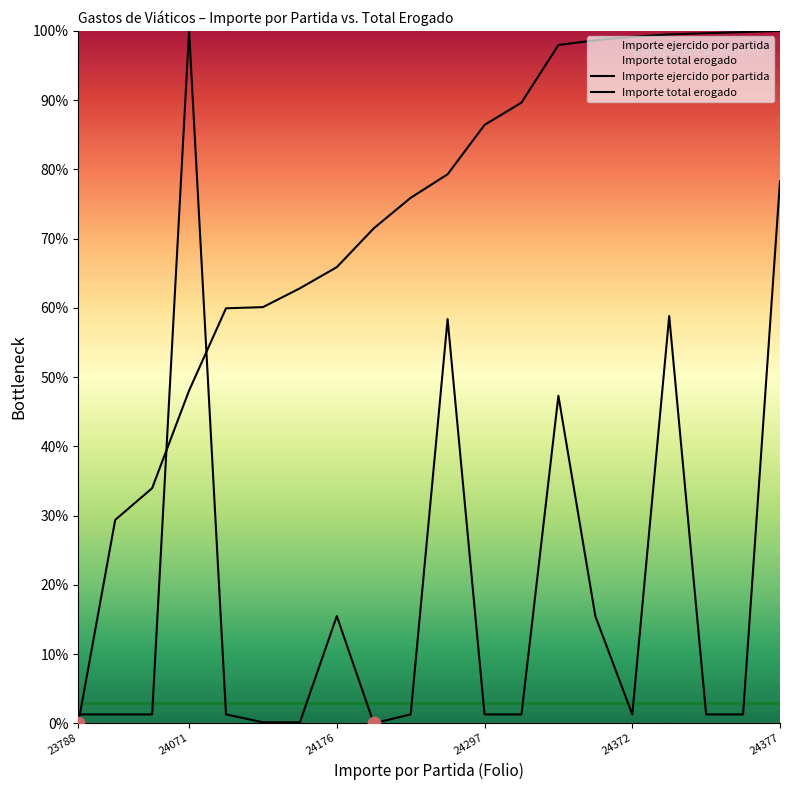

Is the value of Importe ejercido por partida at 24369 greater than the value of Importe total erogado at 24376?

Yes